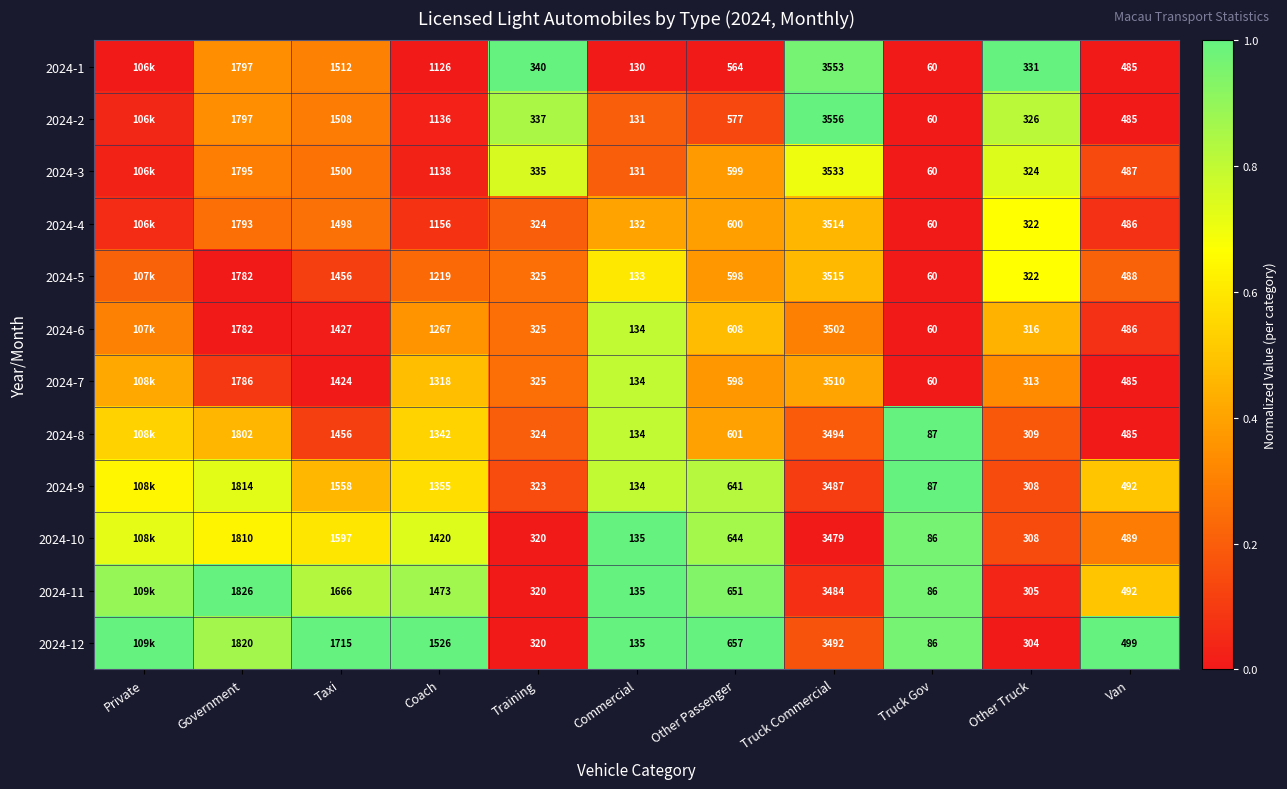

True or false: 2024-8 has a value of 0.2 at Training.

True